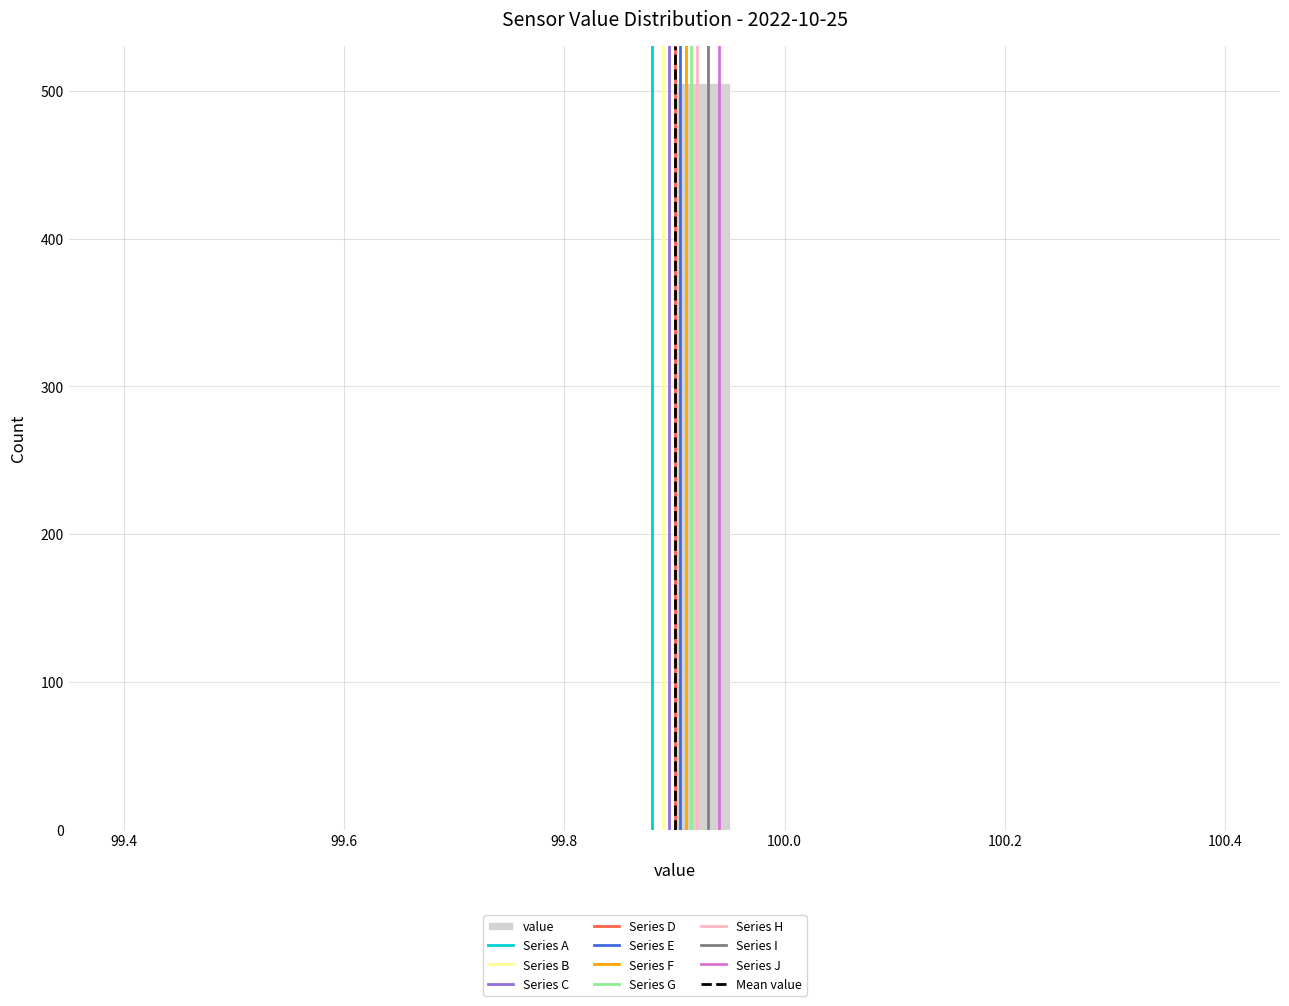

Around what value on the x-axis is the tallest bar? Give the approximate position of its centre, as read against the axis.

99.92